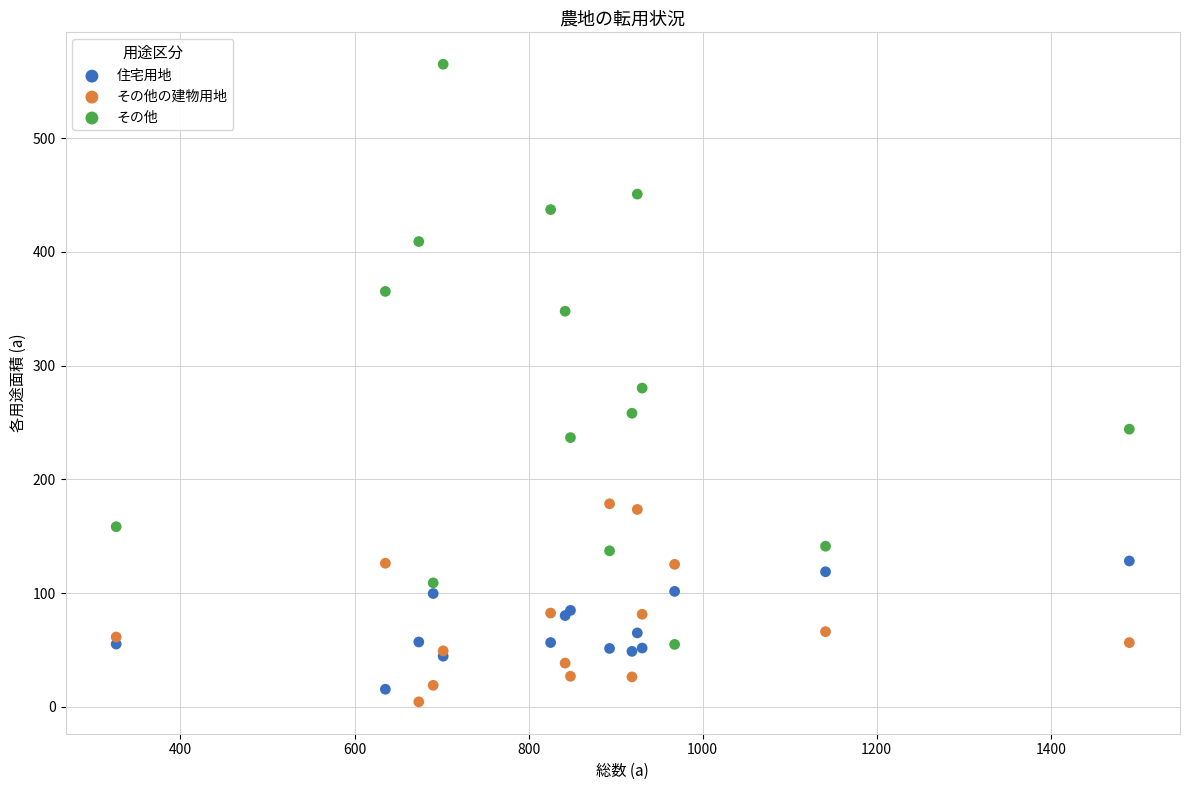

Which series contains the highest Y value?

その他